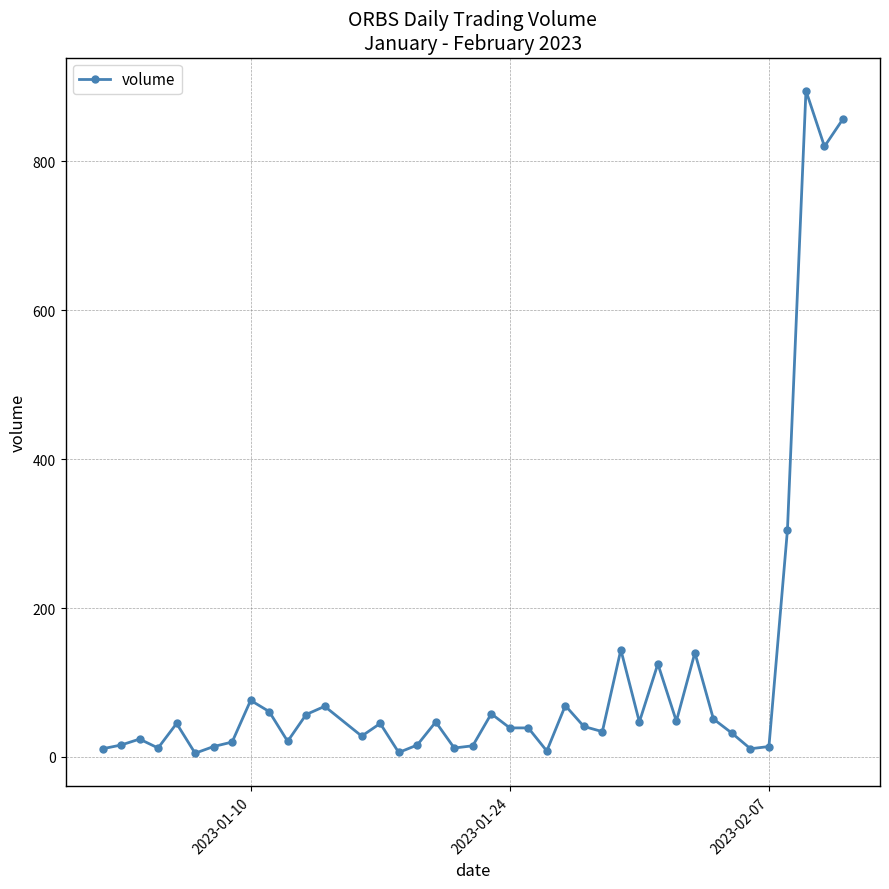

What is the average value?

109